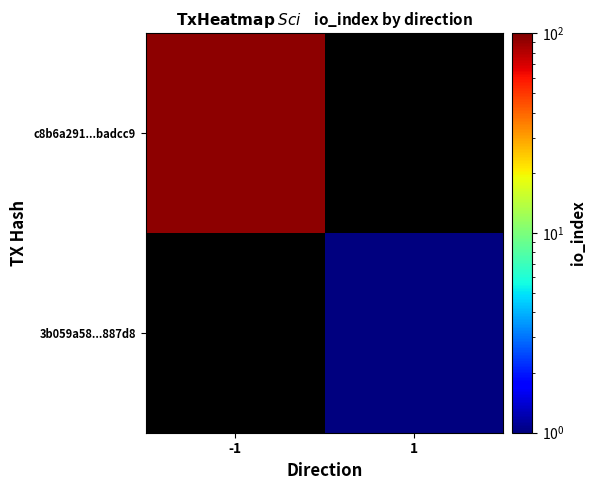

Is the value of 3b059a58...887d8 at 1 greater than the value of c8b6a291...badcc9 at -1?

No